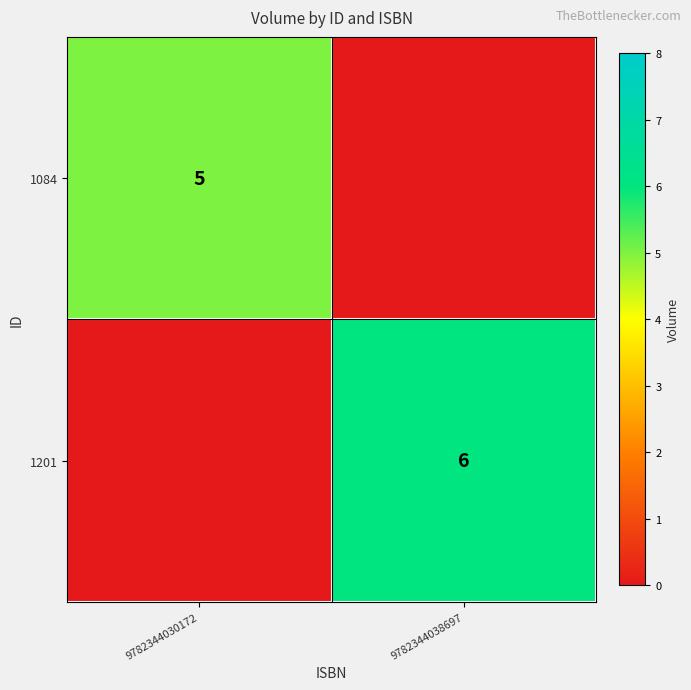

Between 9782344030172 and 9782344038697, which is larger?

9782344030172